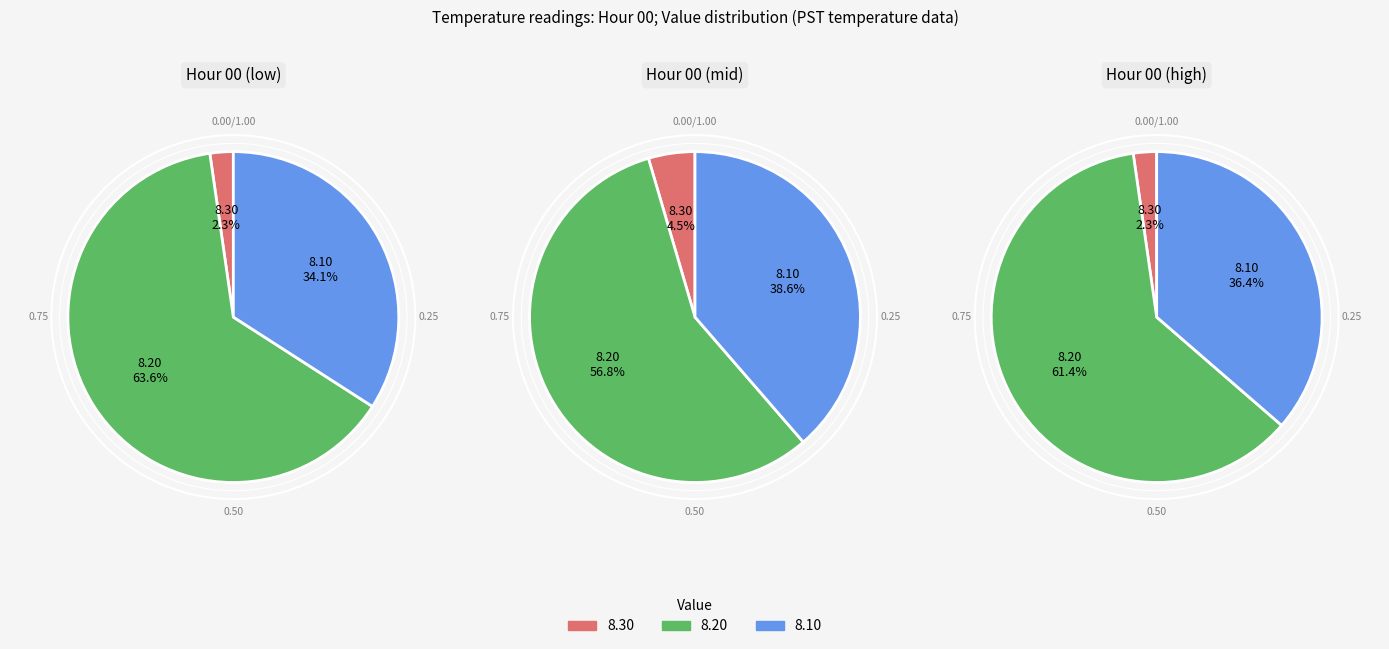

To the nearest percent, what is the average slice percentage?

33%